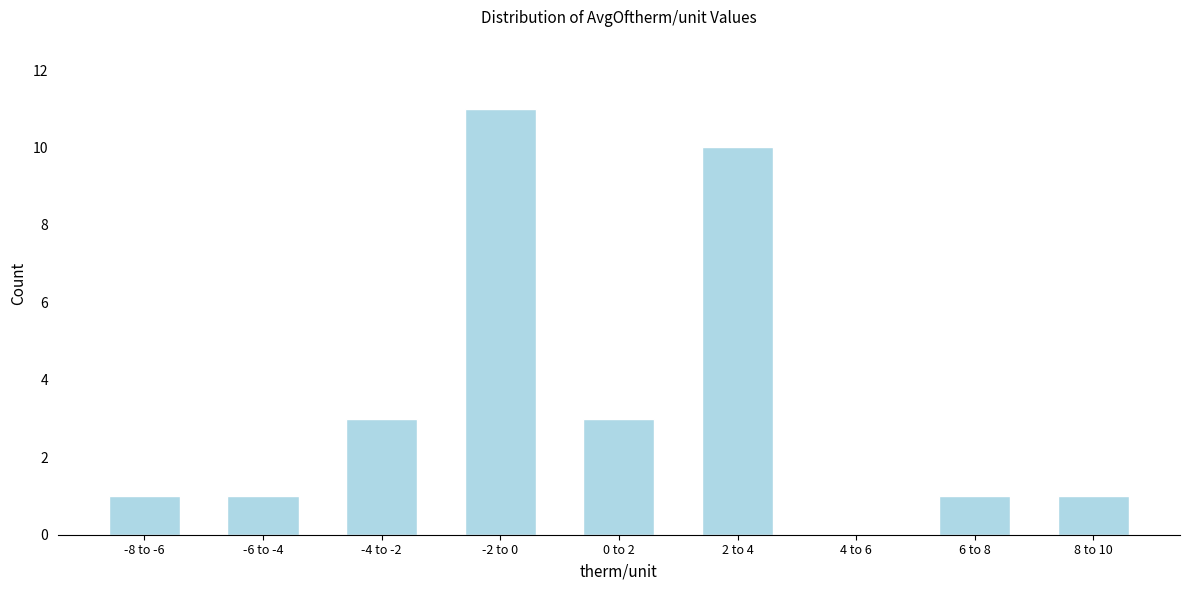

Reading right to left, transcribe all the data shown in this chart.

8 to 10=1	6 to 8=1	4 to 6=0	2 to 4=10	0 to 2=3	-2 to 0=11	-4 to -2=3	-6 to -4=1	-8 to -6=1